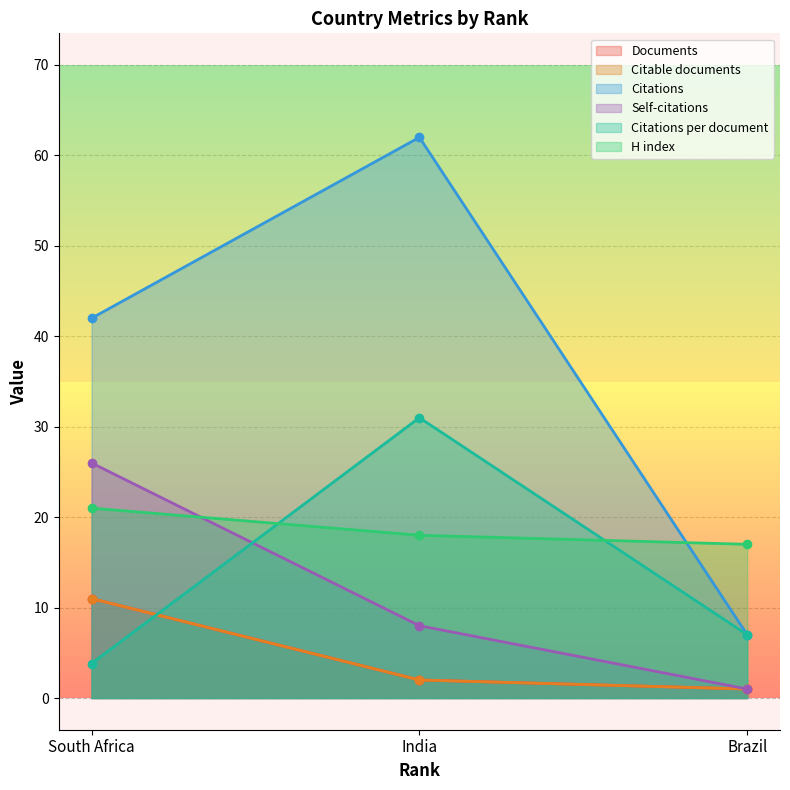

Where does the Citations series first go above 42?

India